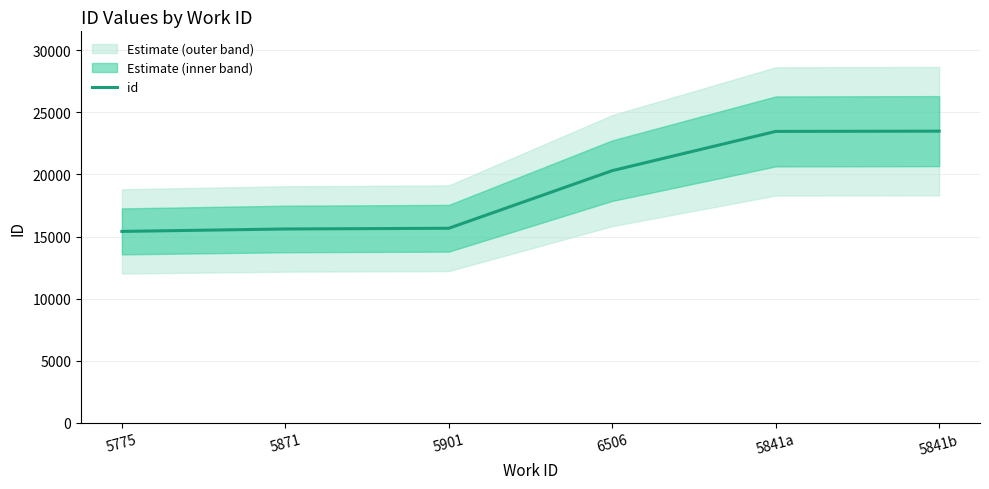

Reading left to right, extract all data points from this chart.

5775=15416	5871=15611	5901=15668	6506=20305	5841a=23462	5841b=23484